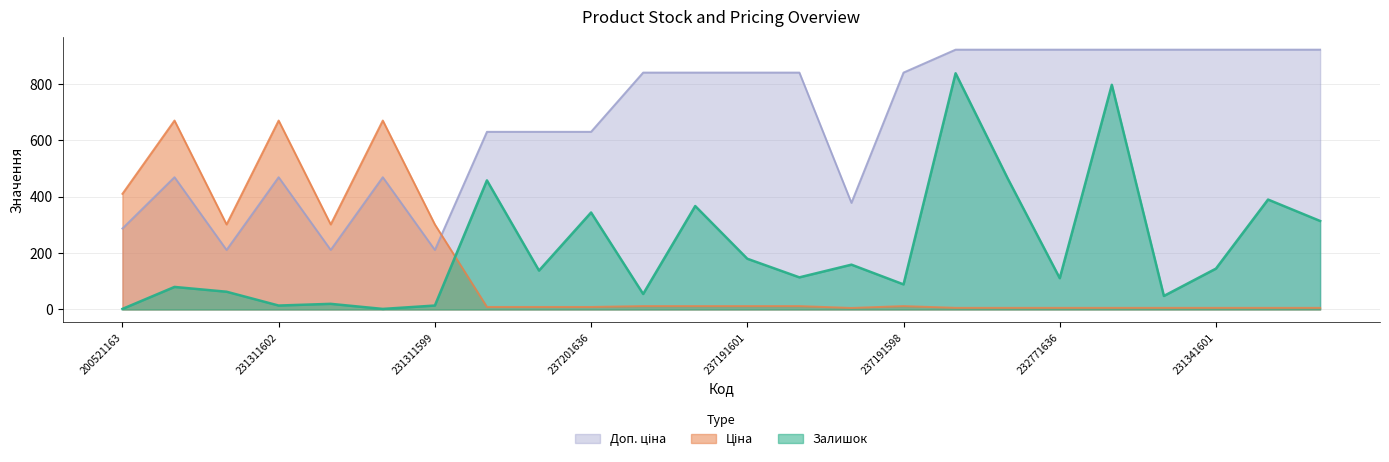

At which label is Залишок closest to 420?

231341600